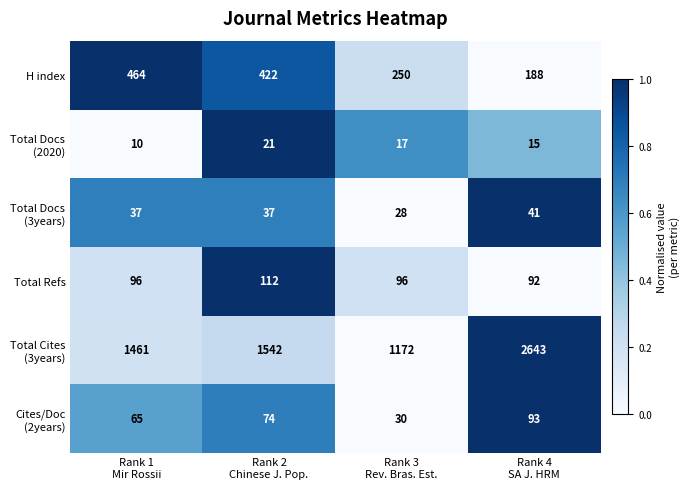

What is the sum of all Total Refs values?

396